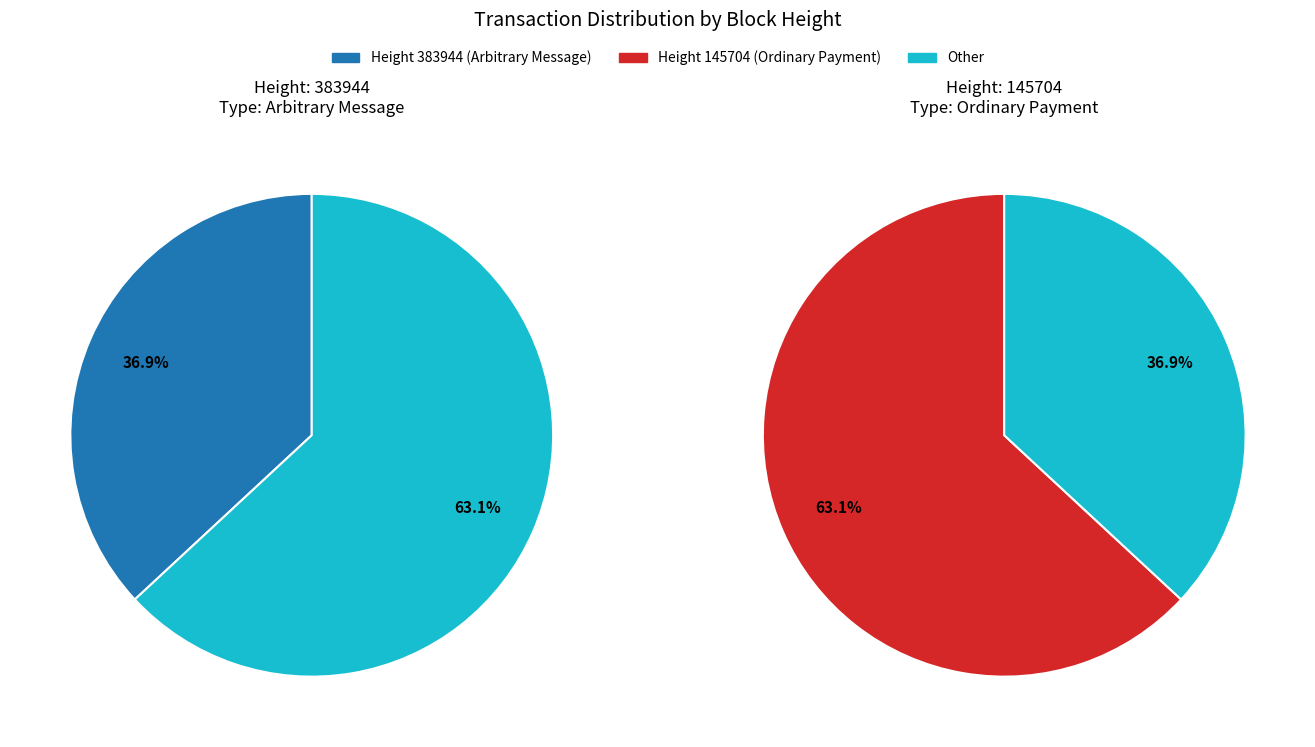

What is the majority slice?

145704